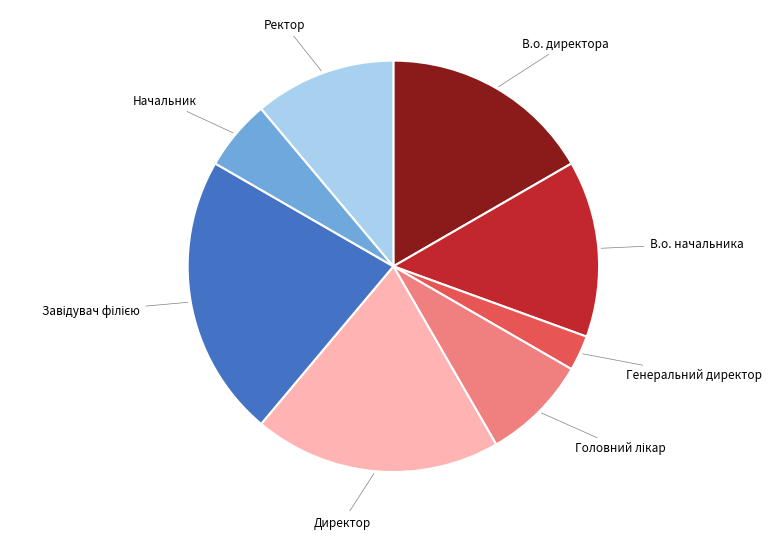

True or false: В.о. начальника accounts for 14% of the total.

True